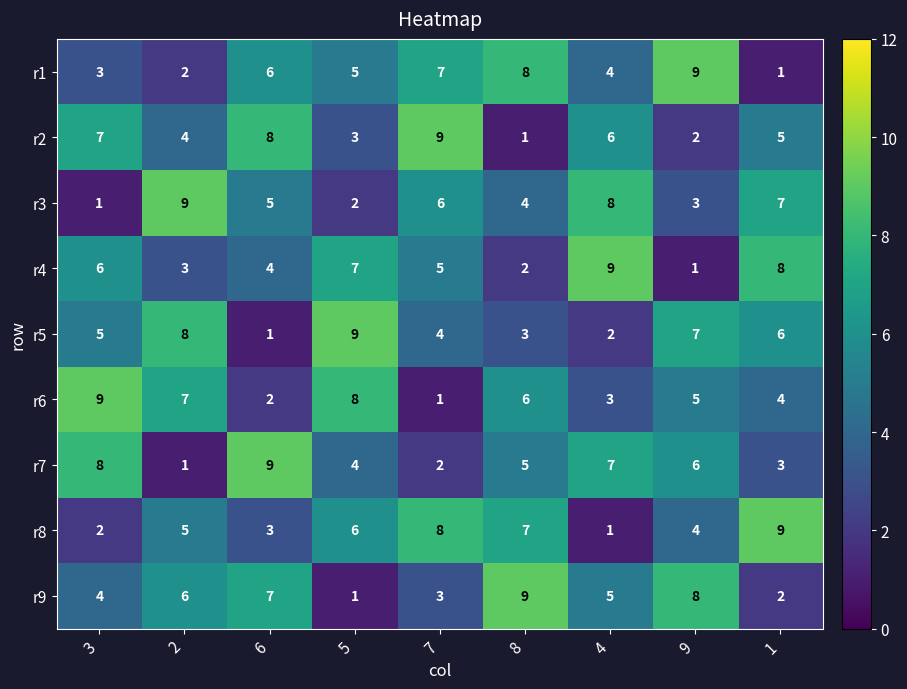

At 8, list the series in order from largest to smallest.

r9, r1, r8, r6, r7, r3, r5, r4, r2